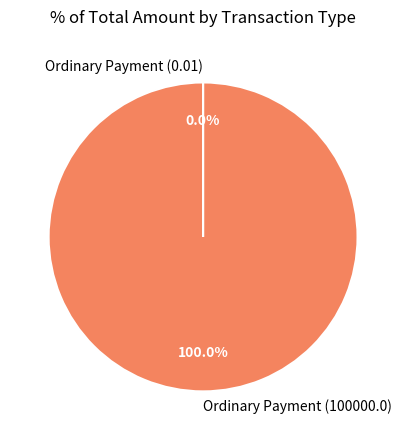

Which category has the smallest portion of the pie?

Account Update (0.0)